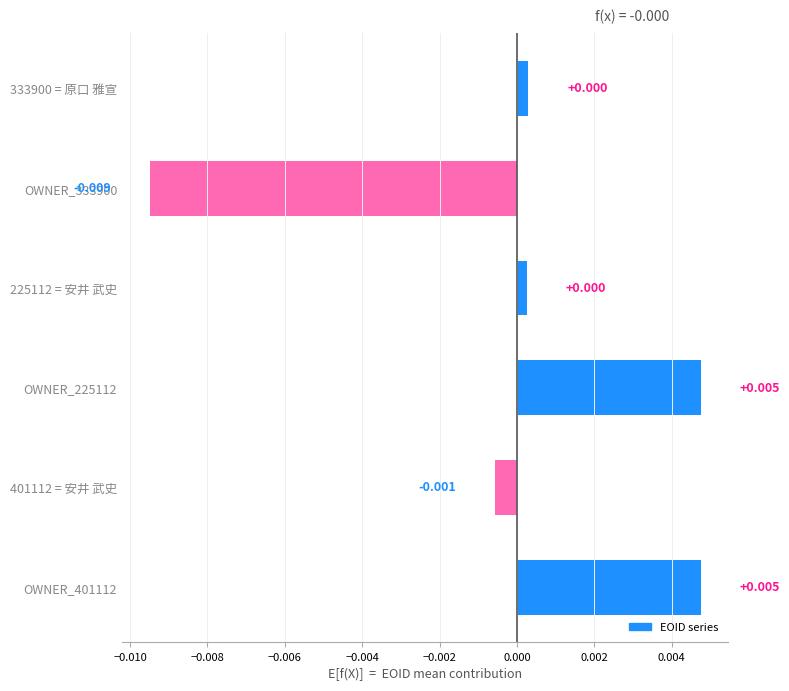

Count the number of data series in this chart.

1